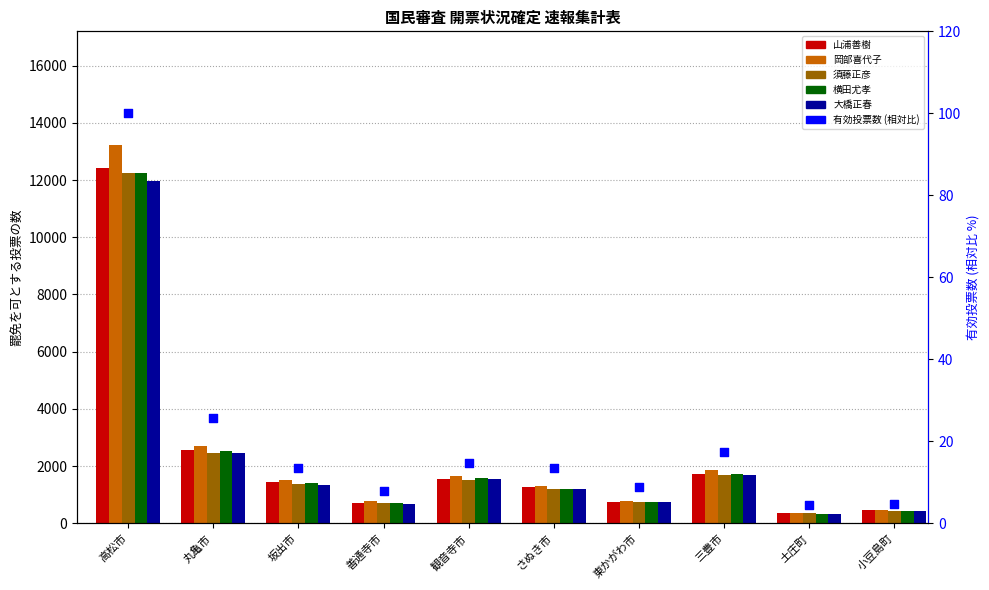

At how many categories does at least one series exceed 1644?

3